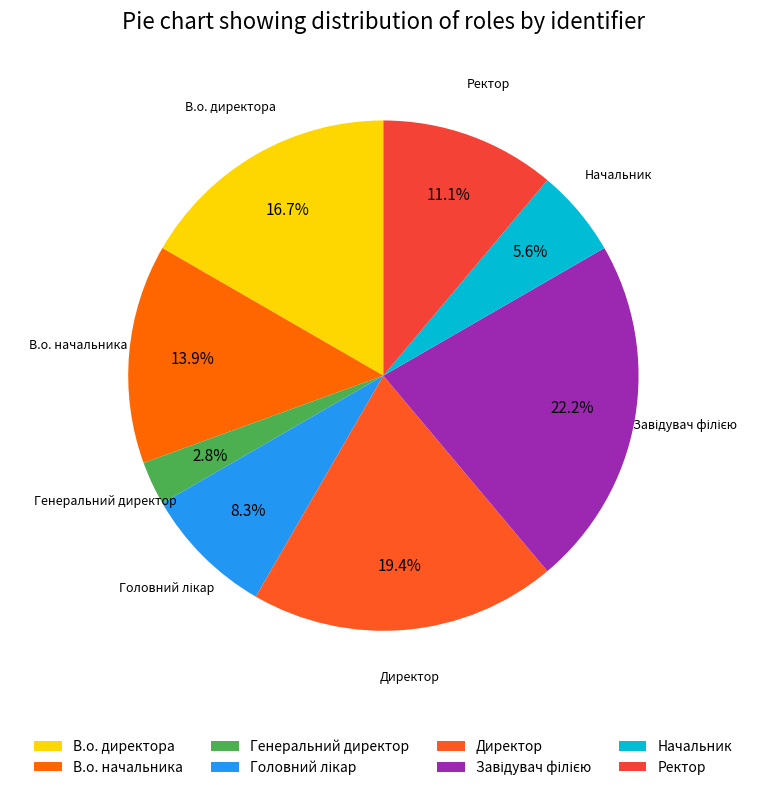

Which slice is the smallest?

Генеральний директор